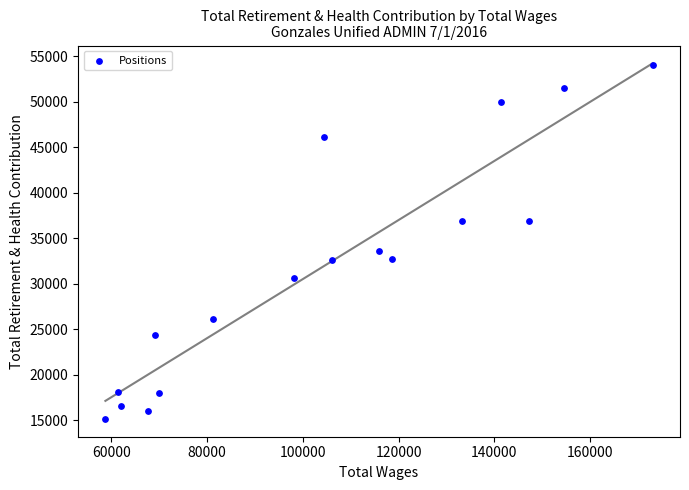

What Y value in the scatter plot is closest to 34586?

33575